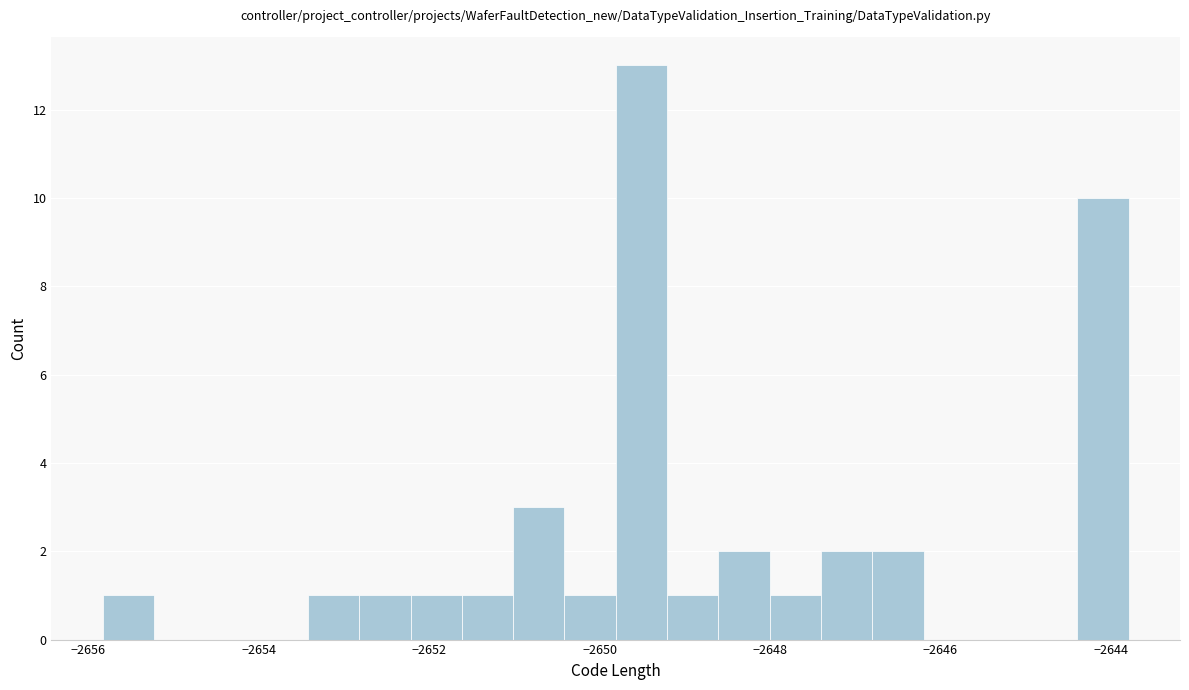

Around what value on the x-axis is the tallest bar? Give the approximate position of its centre, as read against the axis.

-2649.6